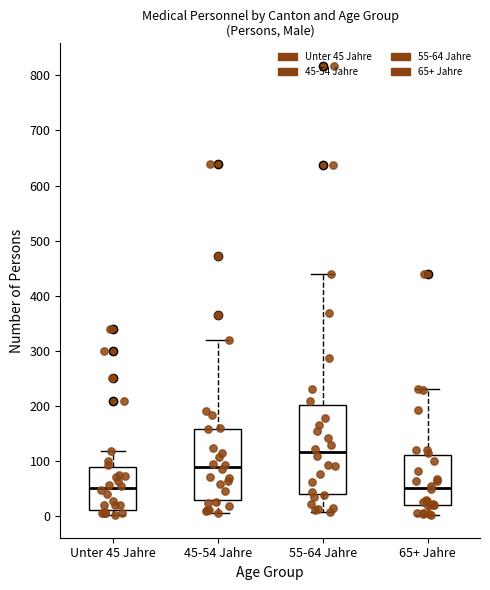

Reading left to right, transcribe this box plot: for each box, give where its median line is, the range the box spans, and where its two whiskers end, as read against the y-axis. The values are not printed on the chart, so give them approximately, as read against the axis.

Unter 45 Jahre: median 50, box 10 to 90, whiskers 0 to 120
45-54 Jahre: median 90, box 30 to 160, whiskers 10 to 320
55-64 Jahre: median 120, box 40 to 200, whiskers 10 to 440
65+ Jahre: median 50, box 20 to 110, whiskers 0 to 230